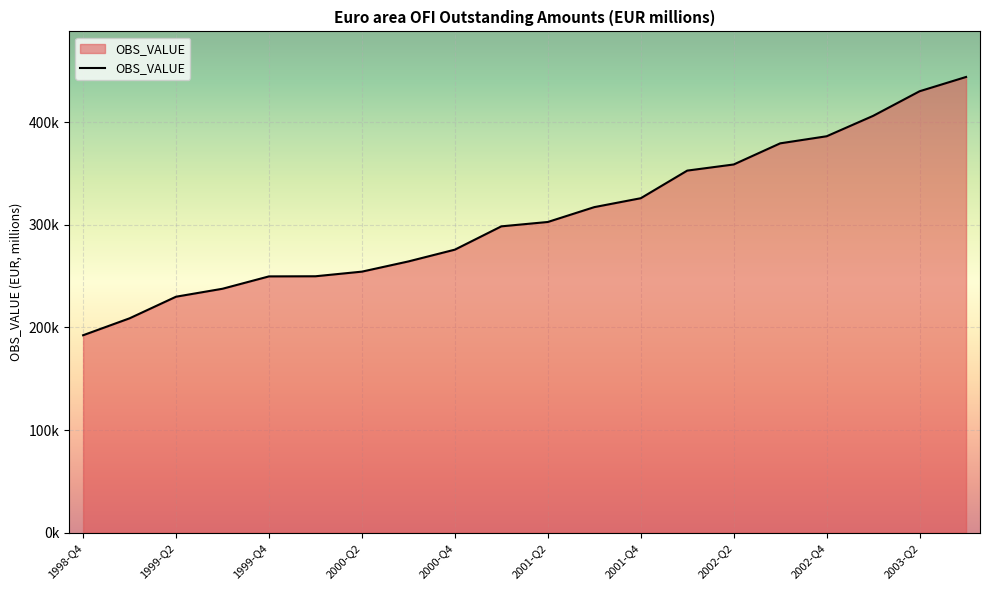

Reading left to right, what are all the values shown in this chart?

192358.5	208846.6	229899.3	237647.5	249687.6	249807.6	254316.0	264260.3	275735.9	298432.8	302685.8	317158.7	325827.0	352730.1	358708.2	379286.7	386185.0	406056.2	430027.2	443940.4